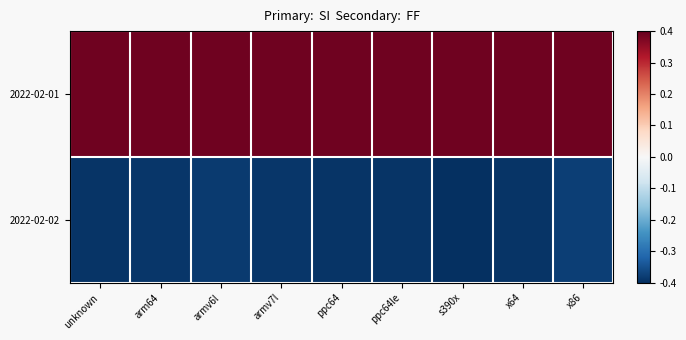

Rank the series by their average value, from highest to lowest.

2022-02-01, 2022-02-02